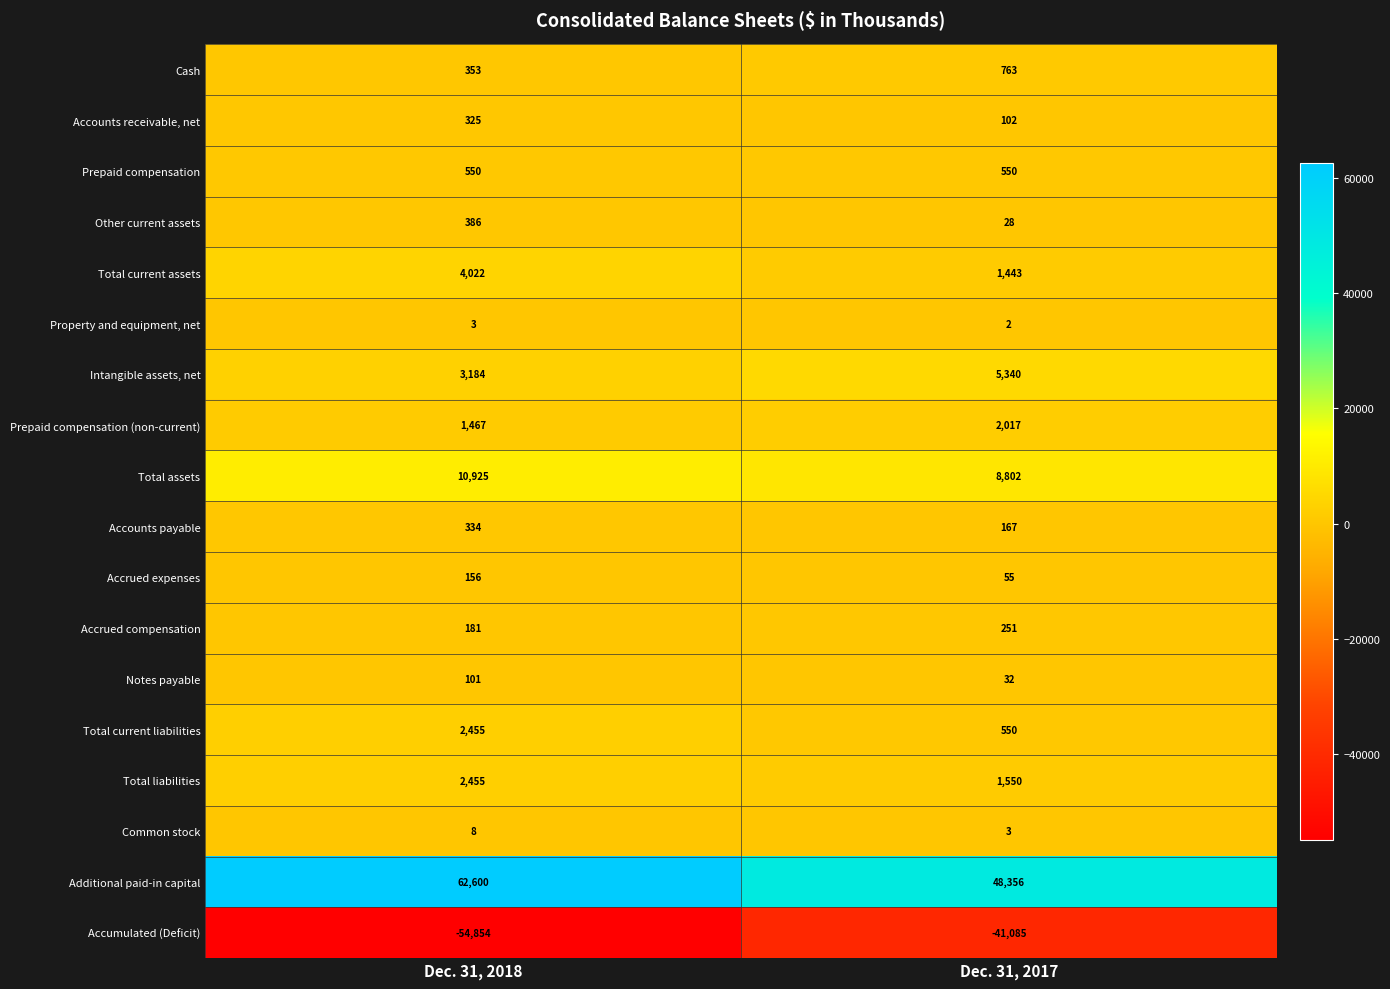

What is the difference between the maximum and minimum values in the Notes payable series?

69